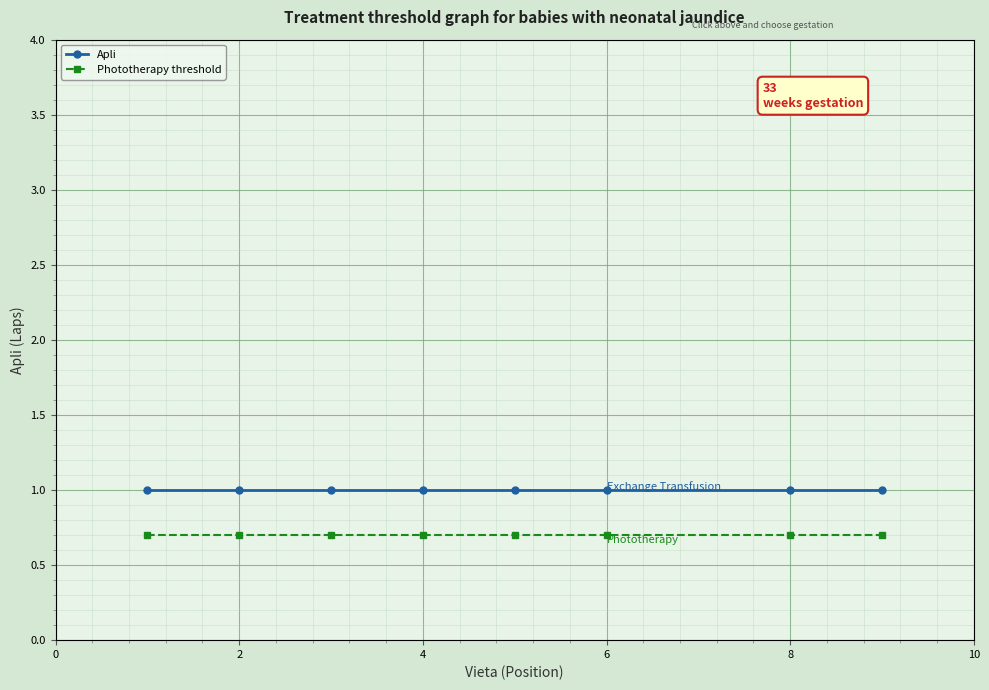

What are all the series names shown in the legend?

Apli, Phototherapy threshold